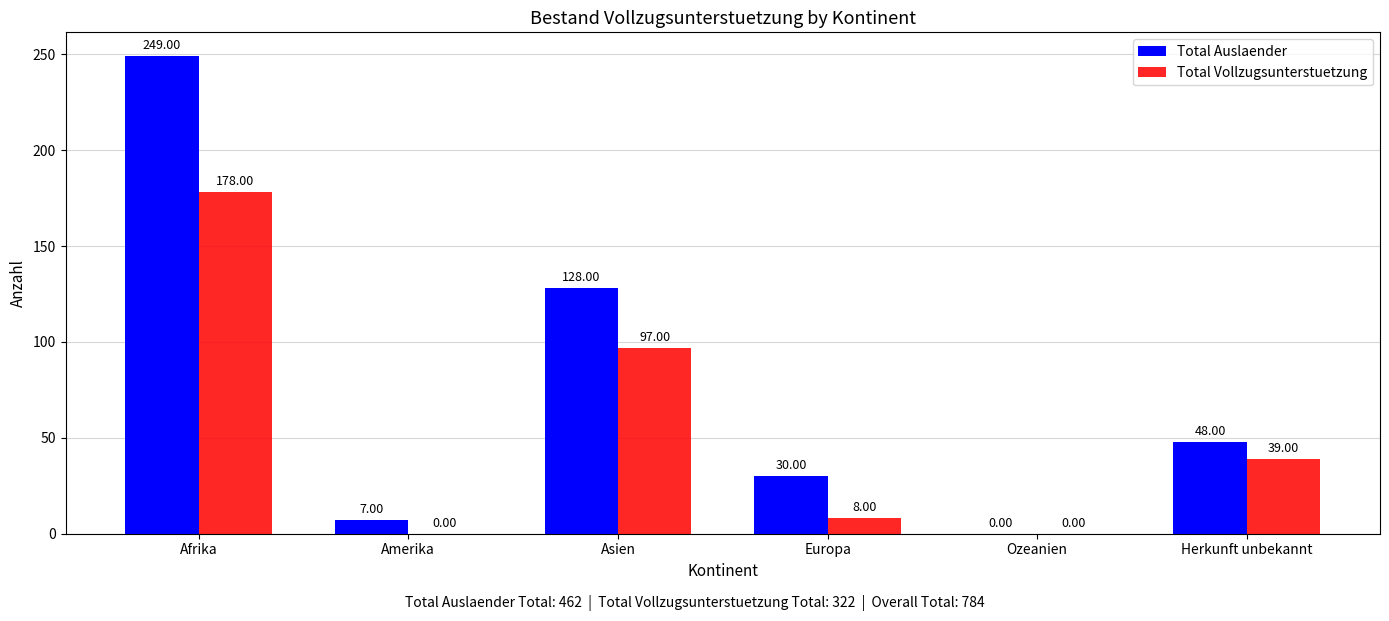

Is it true that Total Auslaender equals 48 at Herkunft unbekannt?

True